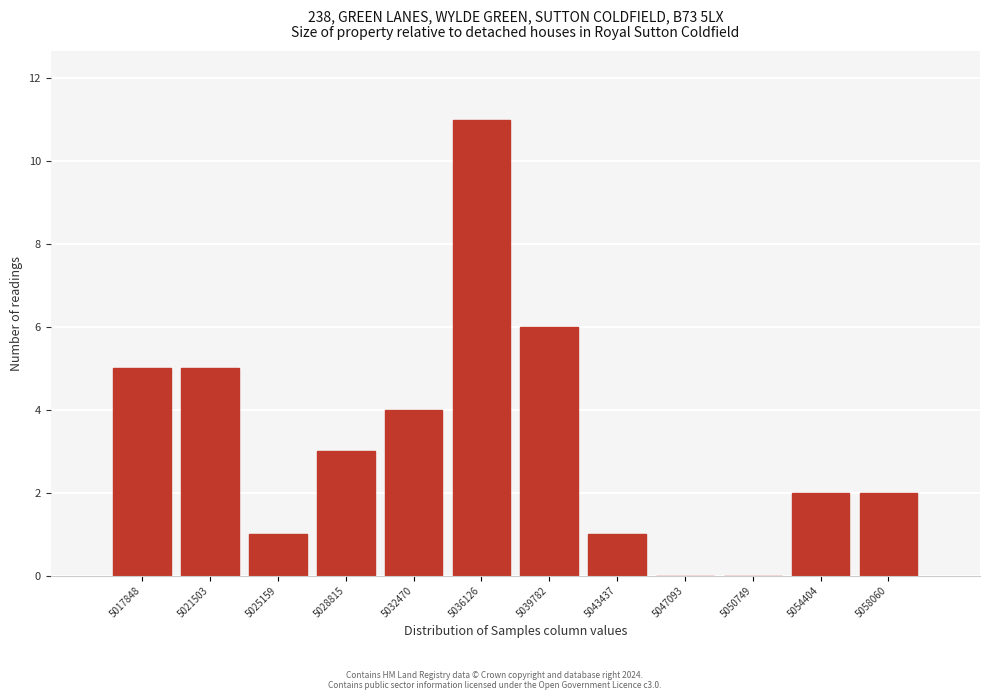

Reading left to right, extract all data points from this chart.

5017848=5	5021503=5	5025159=1	5028815=3	5032470=4	5036126=11	5039782=6	5043437=1	5047093=0	5050749=0	5054404=2	5058060=2